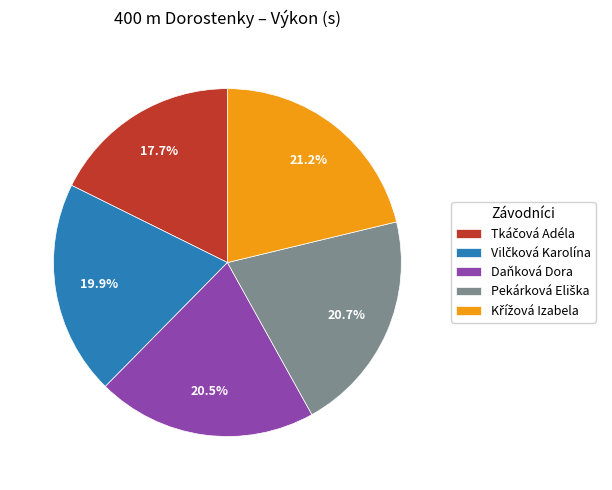

What portion of the pie excludes Daňková Dora?

79.5%